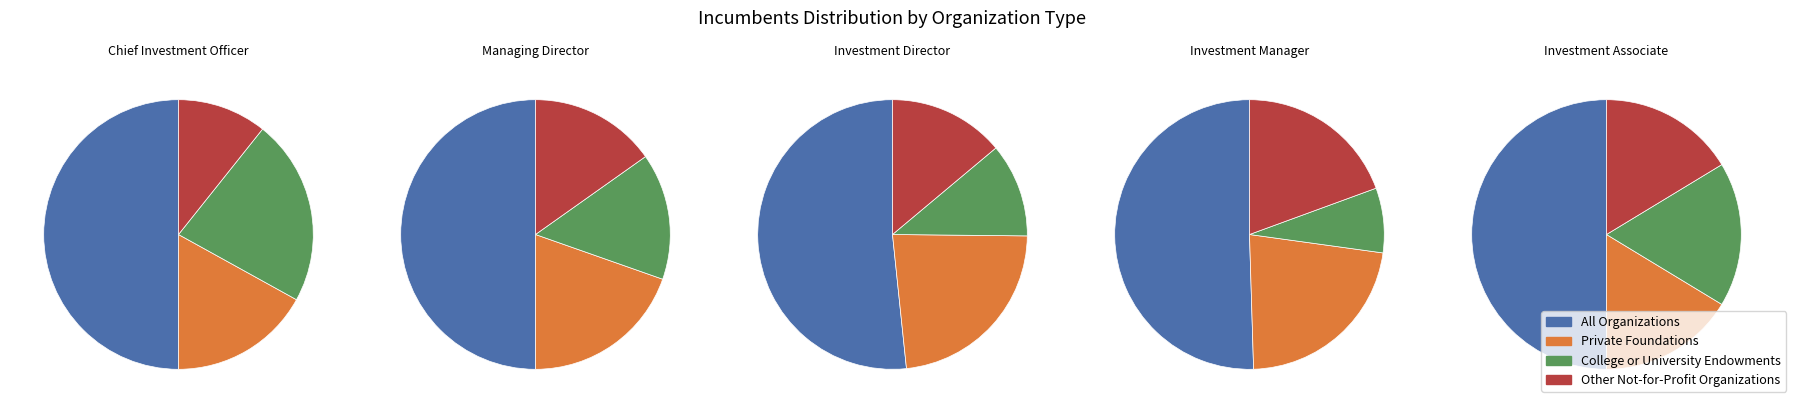

To the nearest percent, what is the difference between the largest and smallest slice percentages?

35%